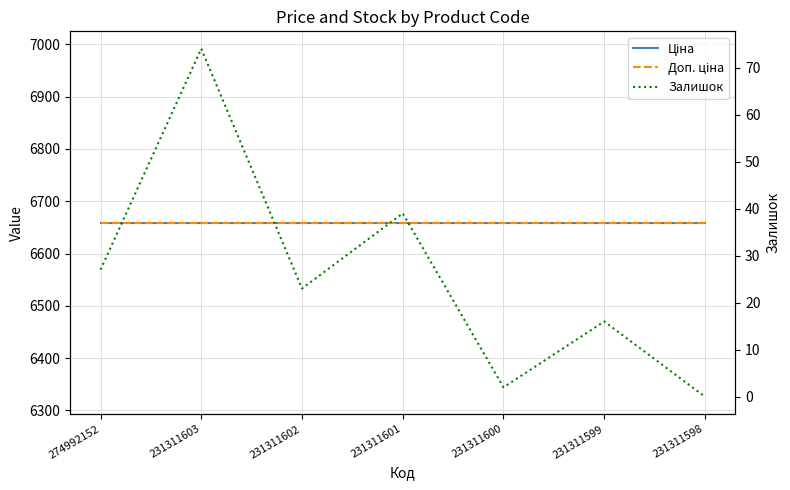

Is the value of Доп. ціна at 231311598 greater than the value of Залишок at 231311602?

Yes